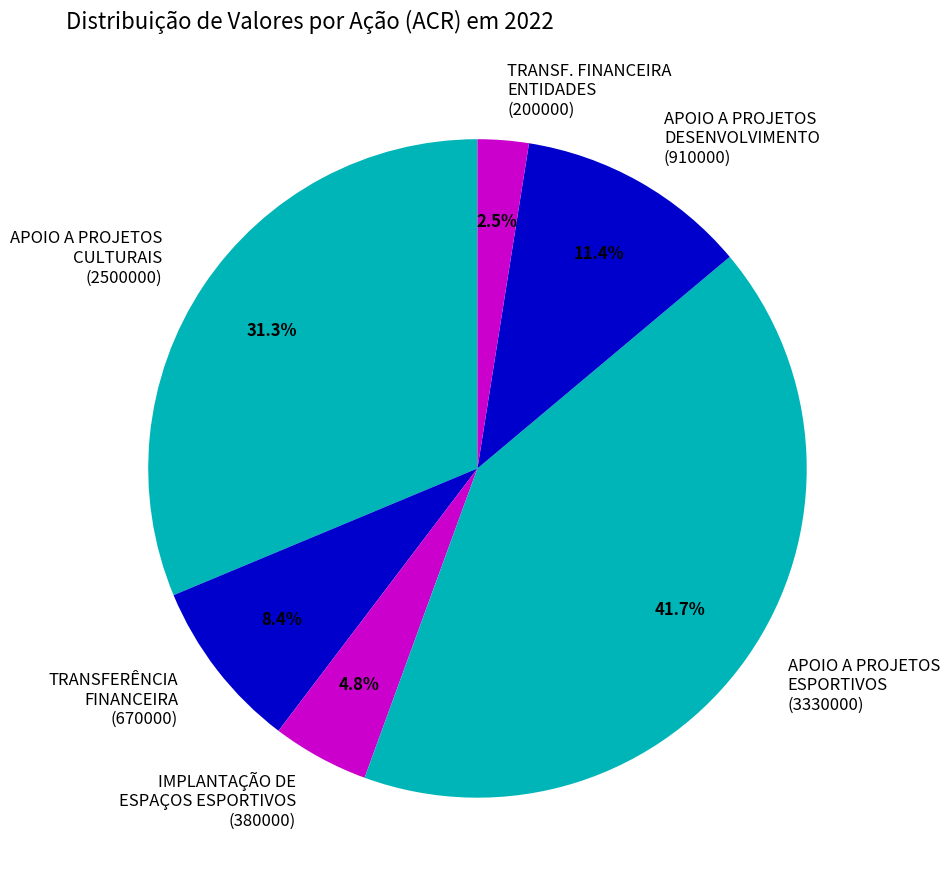

Do APOIO A PROJETOS CULTURAIS (2500000) and APOIO A PROJETOS ESPORTIVOS (3330000) together represent more than half of the pie?

Yes